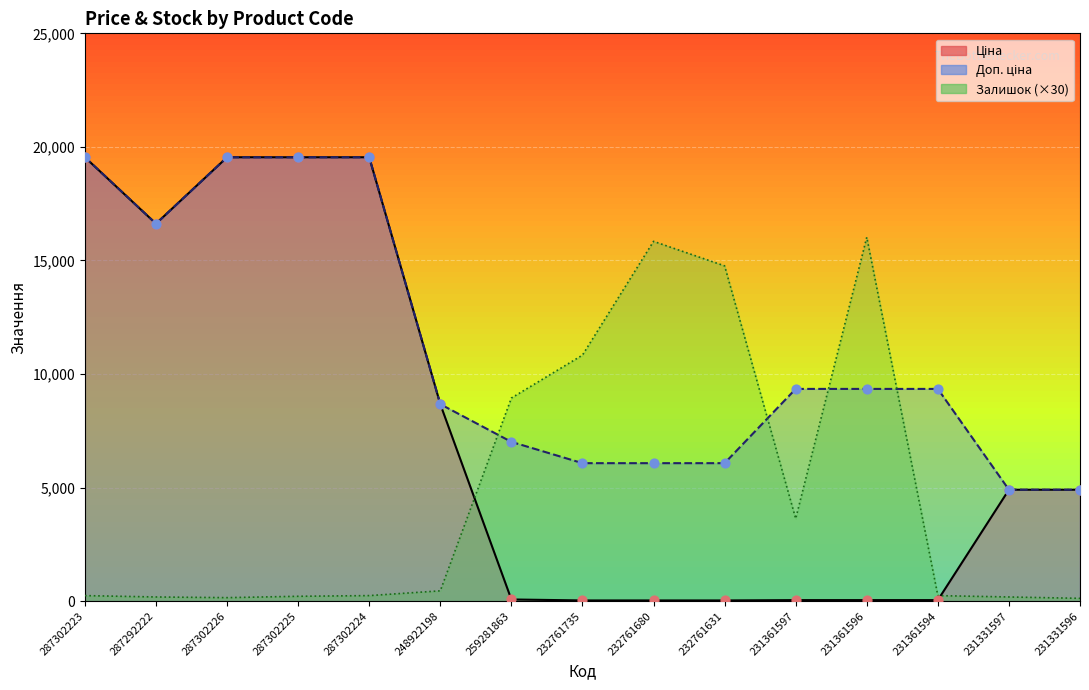

At which category is the sum across all series the highest?

287302223